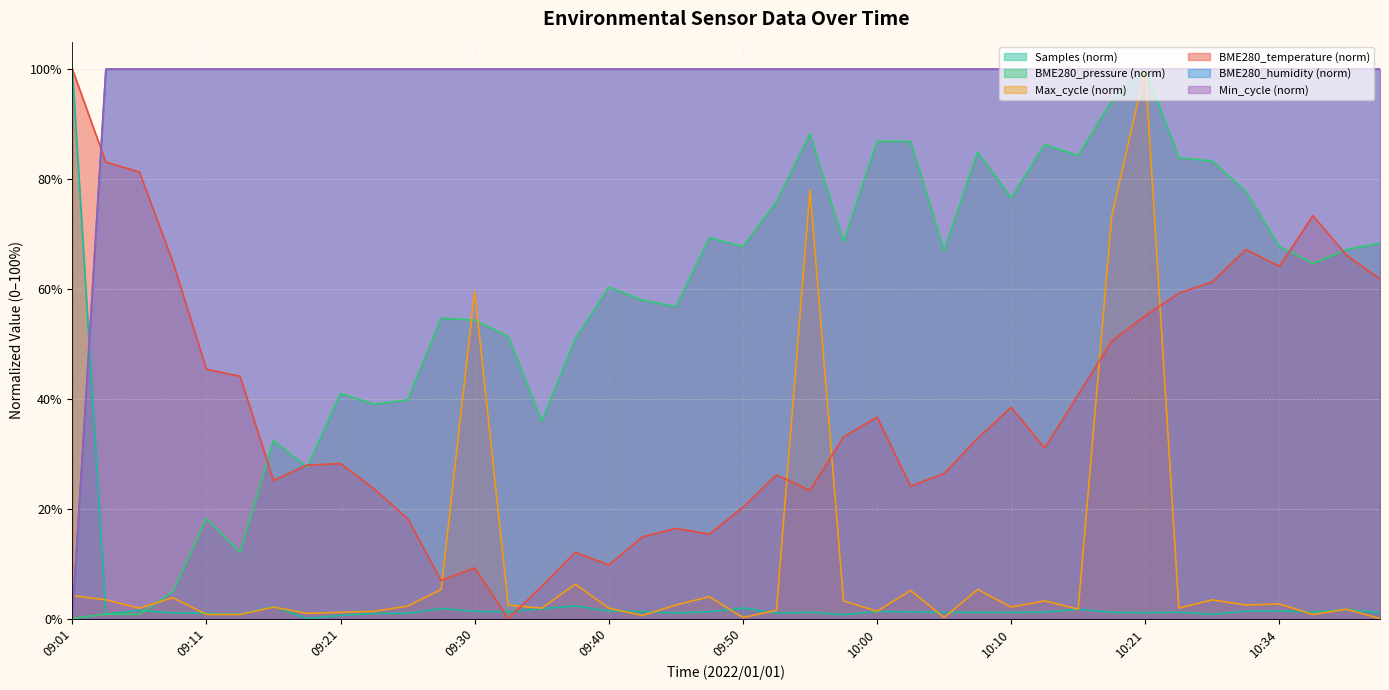

After their last crossing, which series has the higher values: BME280_humidity or BME280_temperature?

BME280_humidity